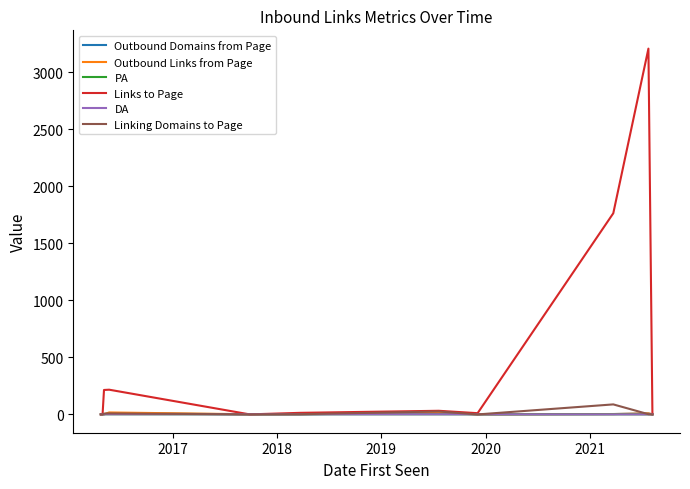

What is the maximum value shown in the chart?

3208.5